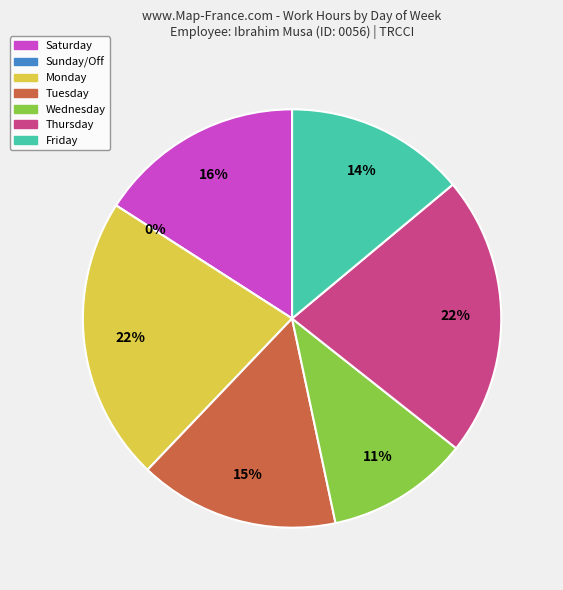

Does any single category account for the majority?

No